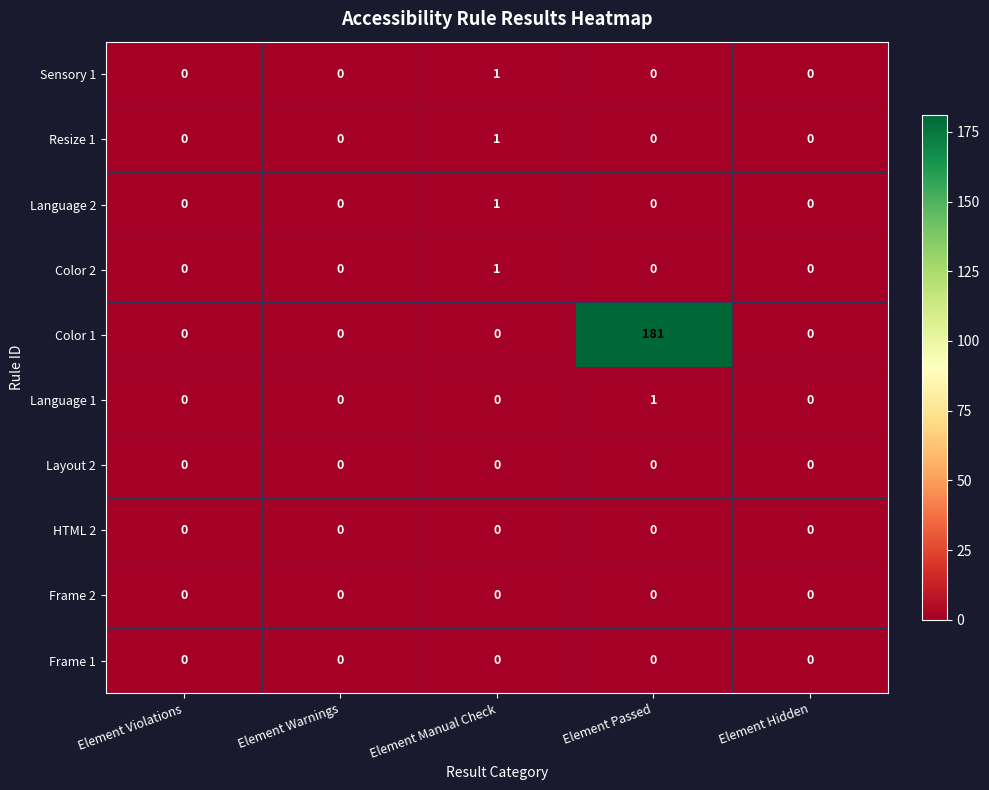

Which series has the largest range (max minus min)?

Color 1